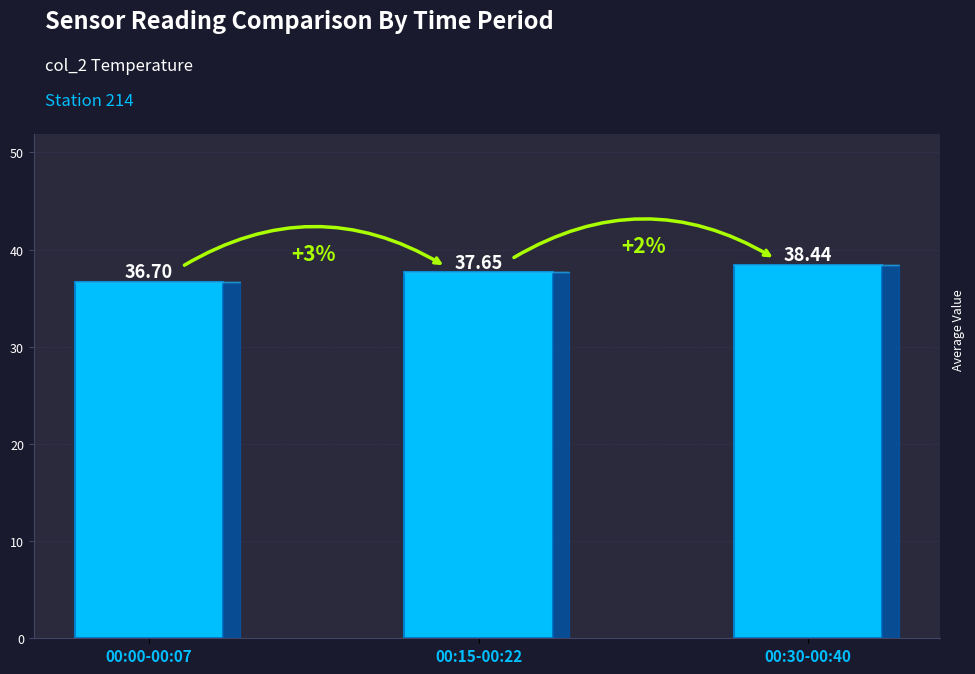

How many values are between 36 and 38?

2